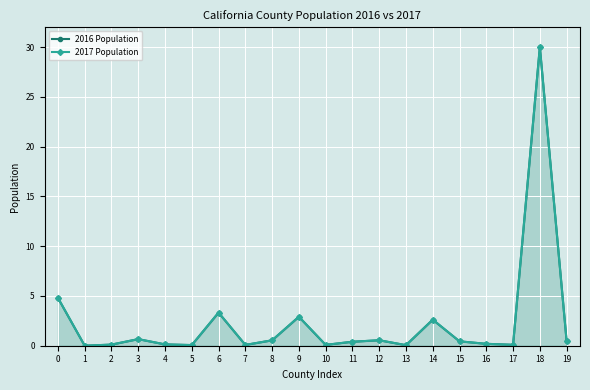

Between 8 and 13, which series saw the biggest shift?

2016 Population